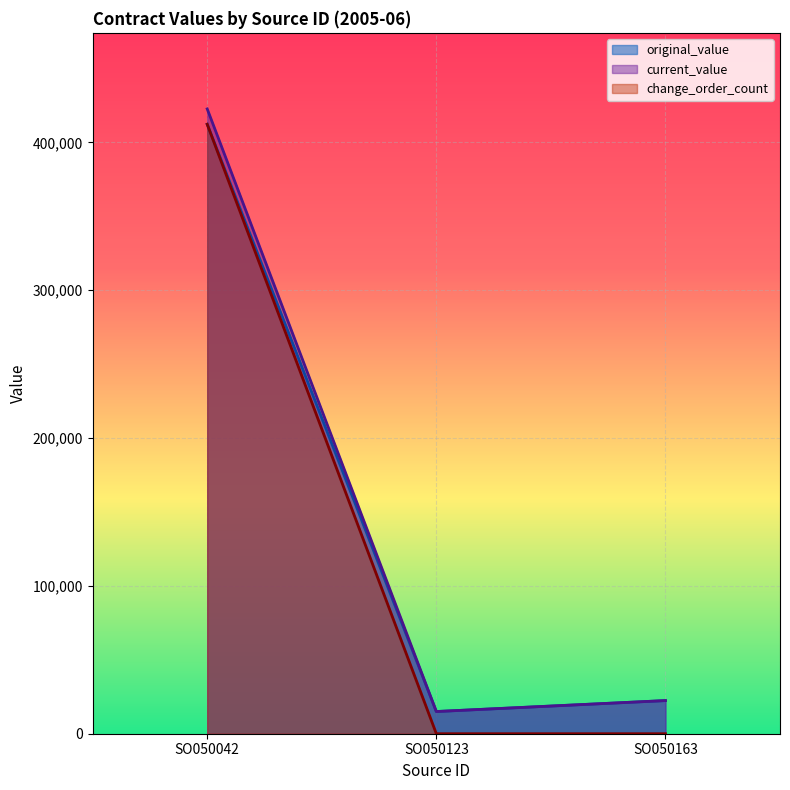

How many change_order_count values are between 0 and 412284?

3